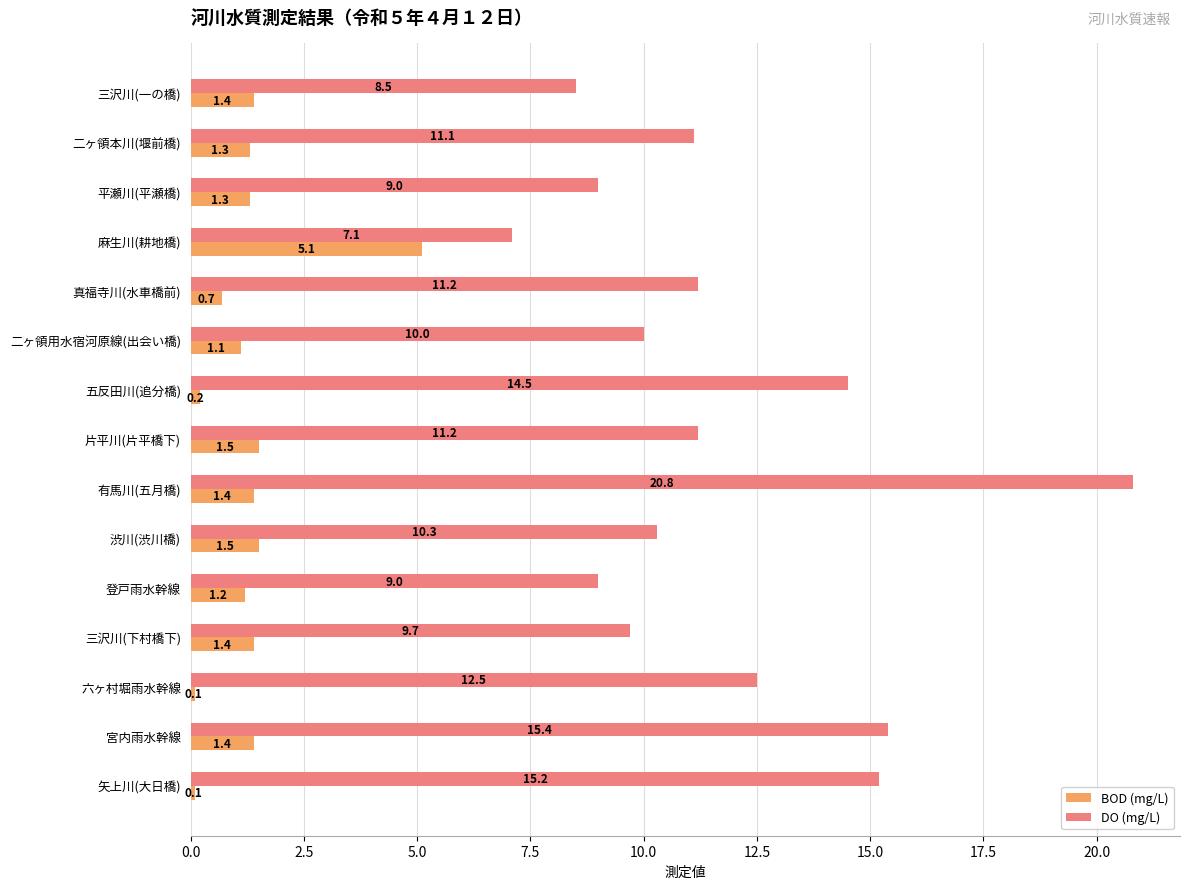

The BOD (mg/L) series shows 1.5 at 片平川(片平橋下). True or false?

True